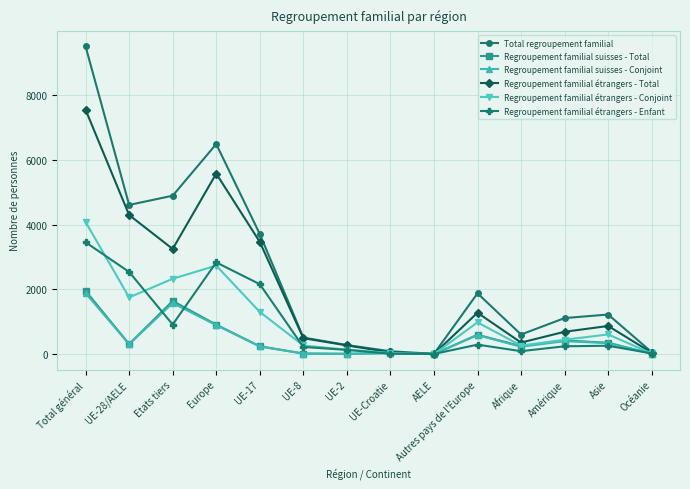

The value of Total regroupement familial at Asie is 2127. True or false?

False